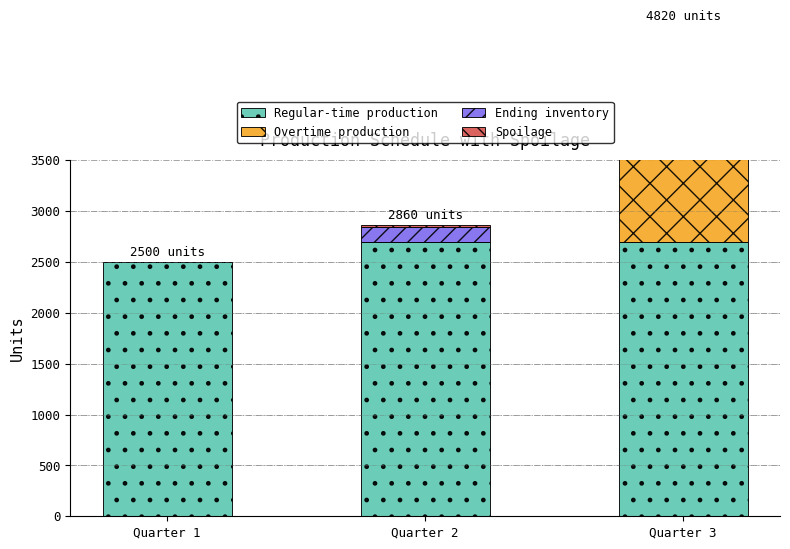

Is it true that Spoilage equals 16 at Quarter 2?

True